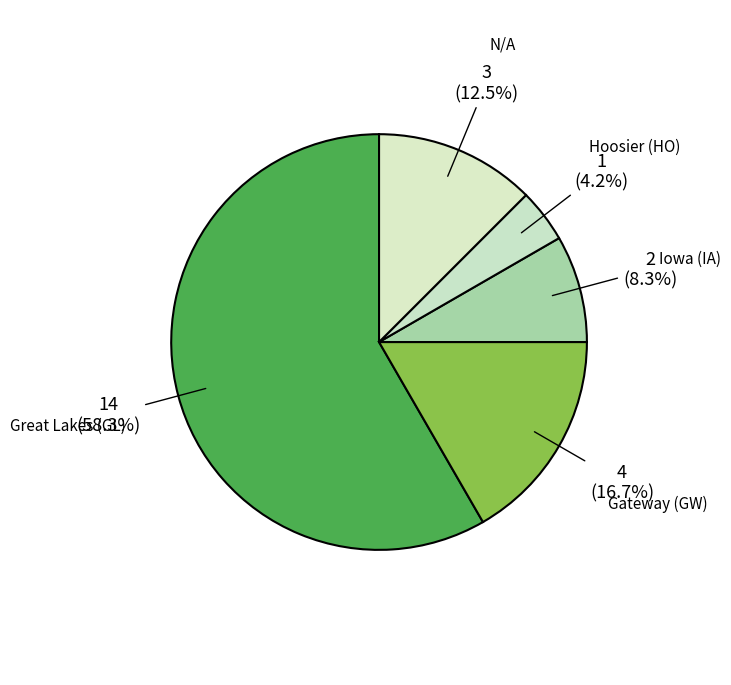

Count the number of slices in the pie.

5